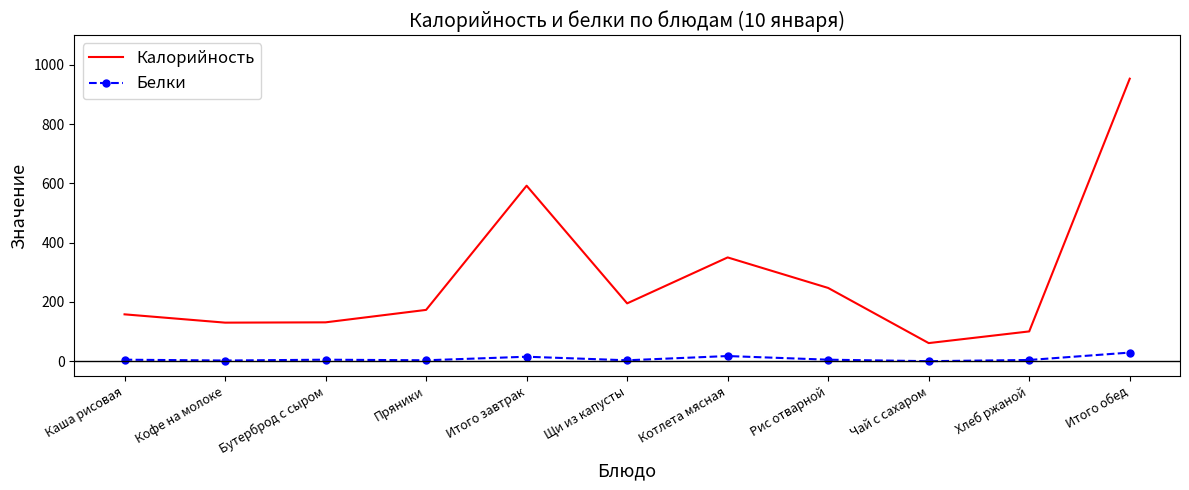

Rank the series by their maximum value, from highest to lowest.

Калорийность, Белки